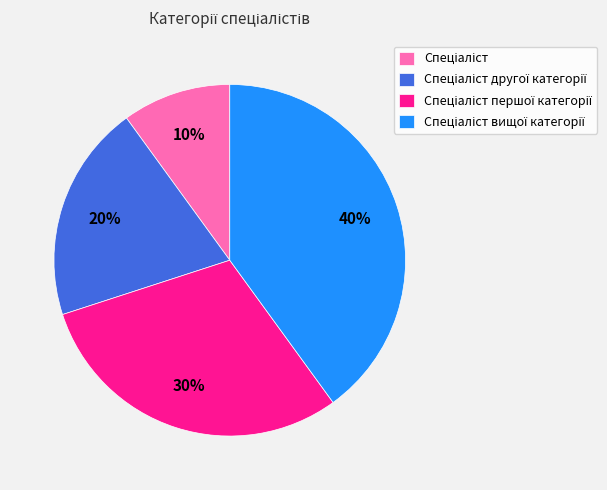

Is there a majority slice in this chart?

No